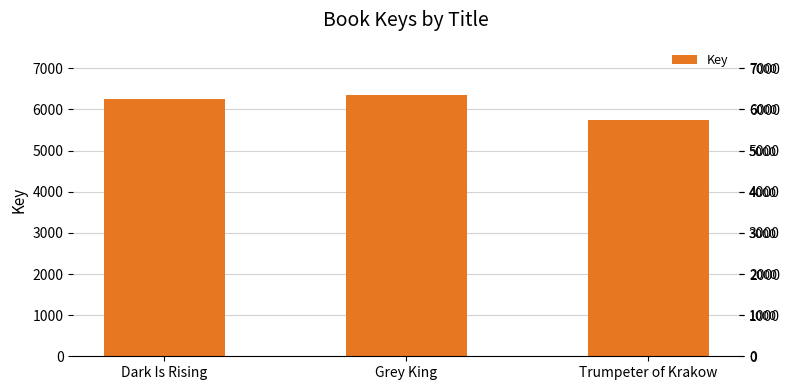

Reading right to left, what are all the values shown in this chart?

Trumpeter of Krakow=5744	Grey King=6354	Dark Is Rising=6248